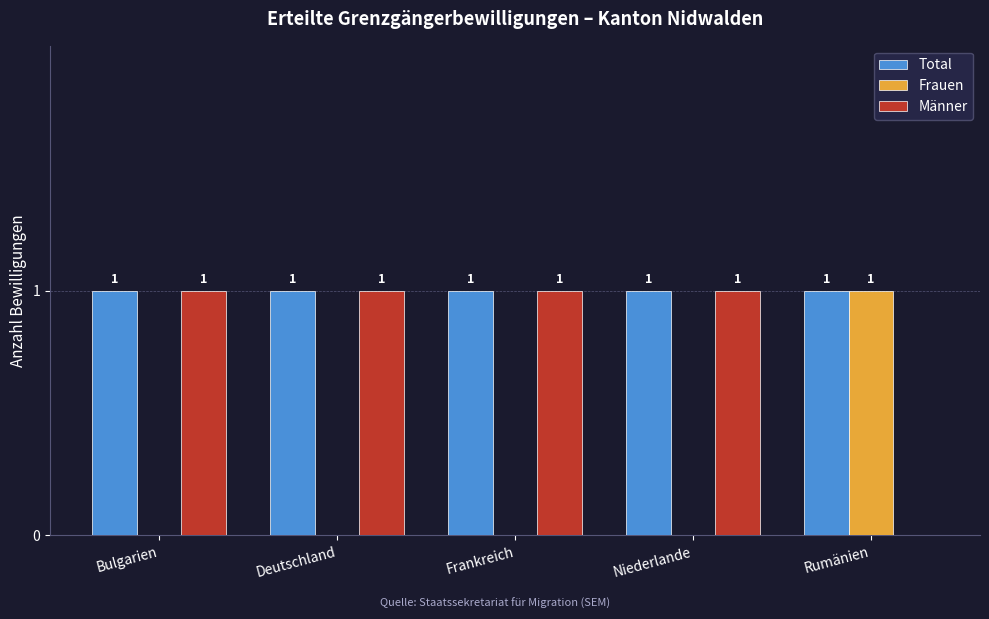

The value of Total at Rumänien is 0. True or false?

False